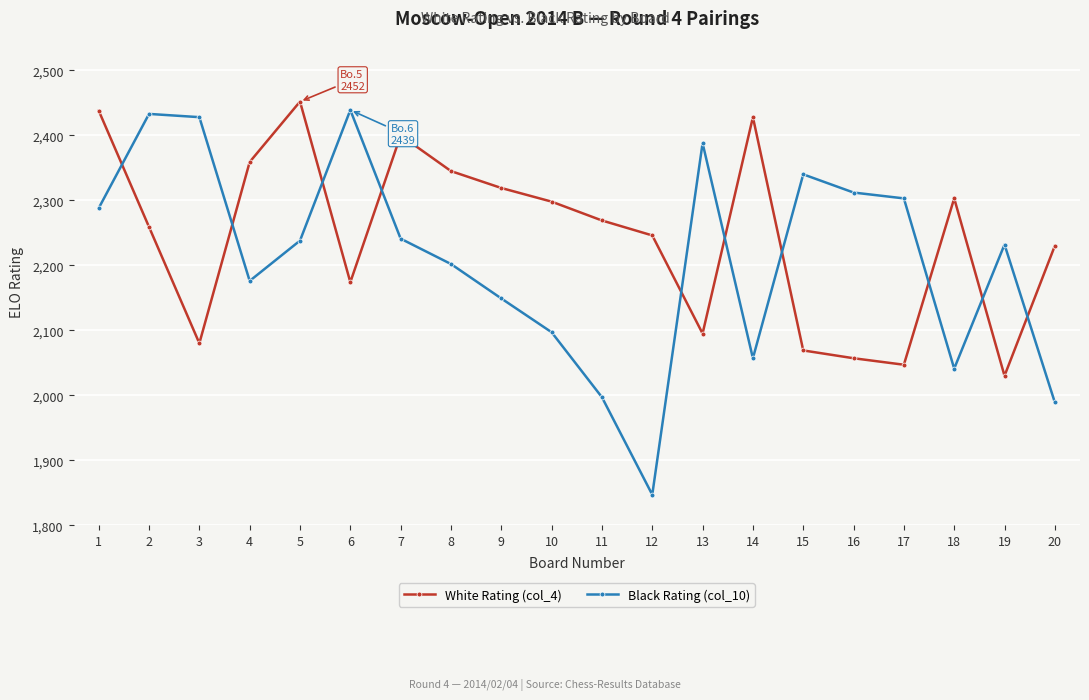

Is it true that White Rating (col_4) equals 4228 at 5?

False